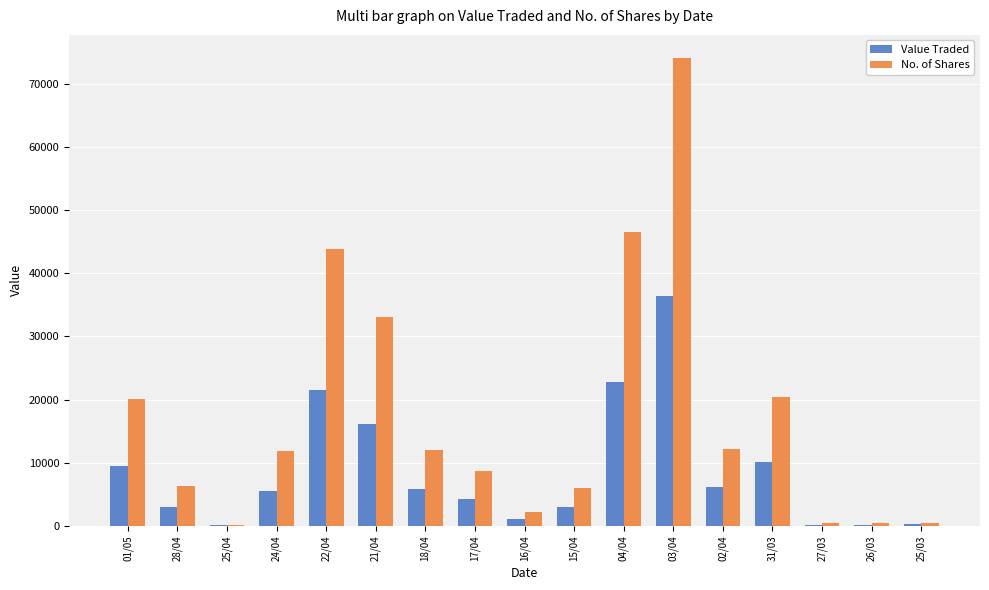

The value of No. of Shares at 24/04 is 11848. True or false?

True